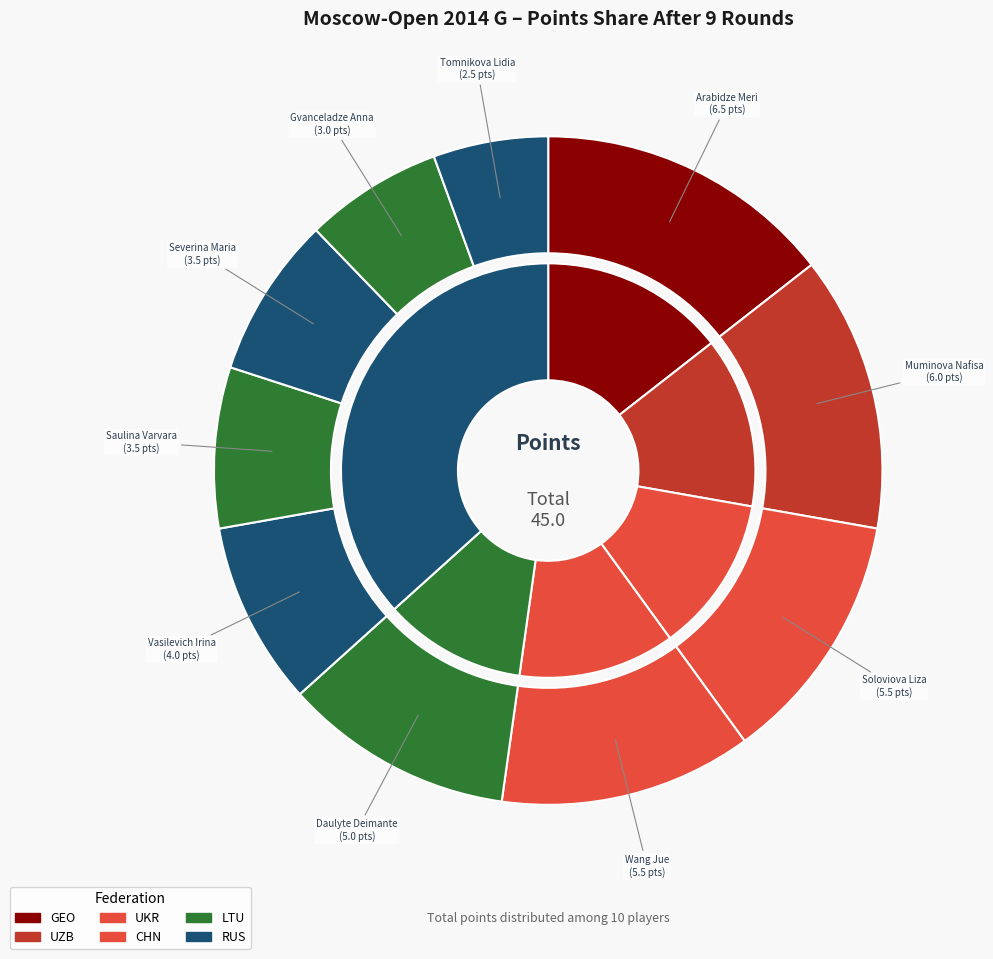

How many slices are in this pie chart?

10